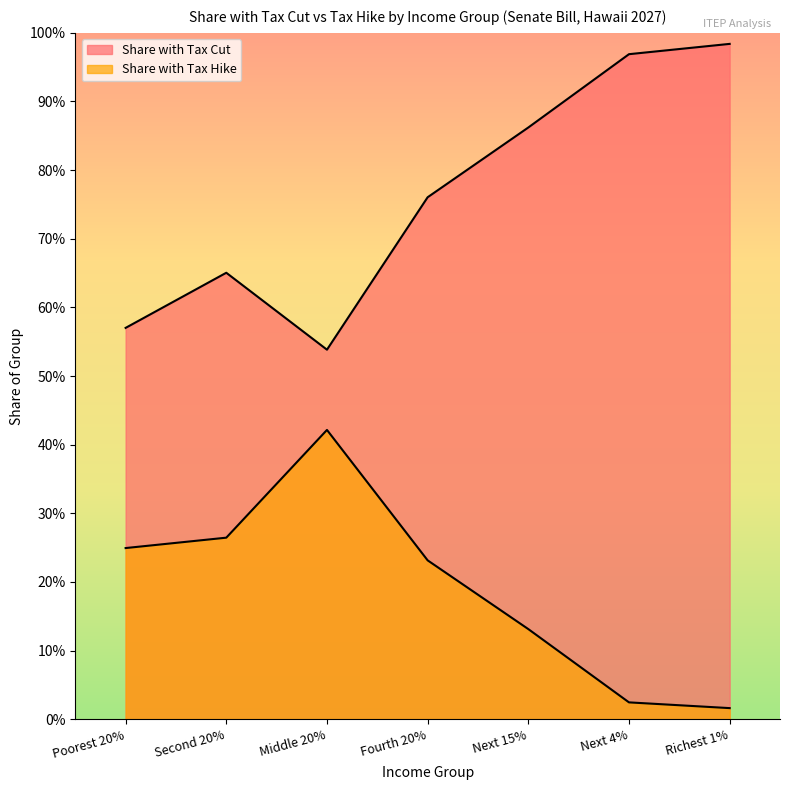

What is the total value across all series at Next 4%?

1.0